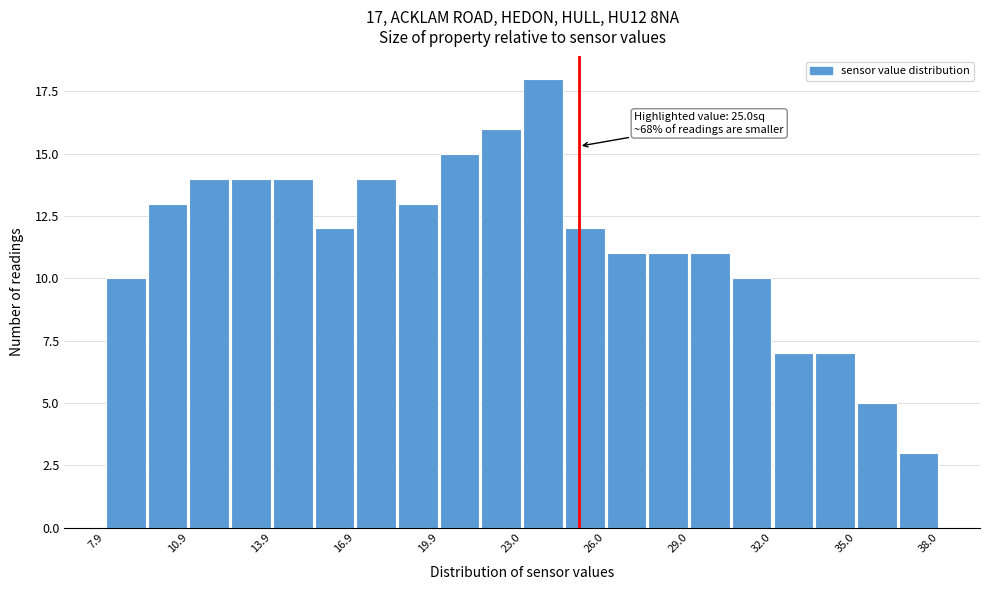

Read against the x-axis, roughly where is the centre of the tallest bar?

23.5